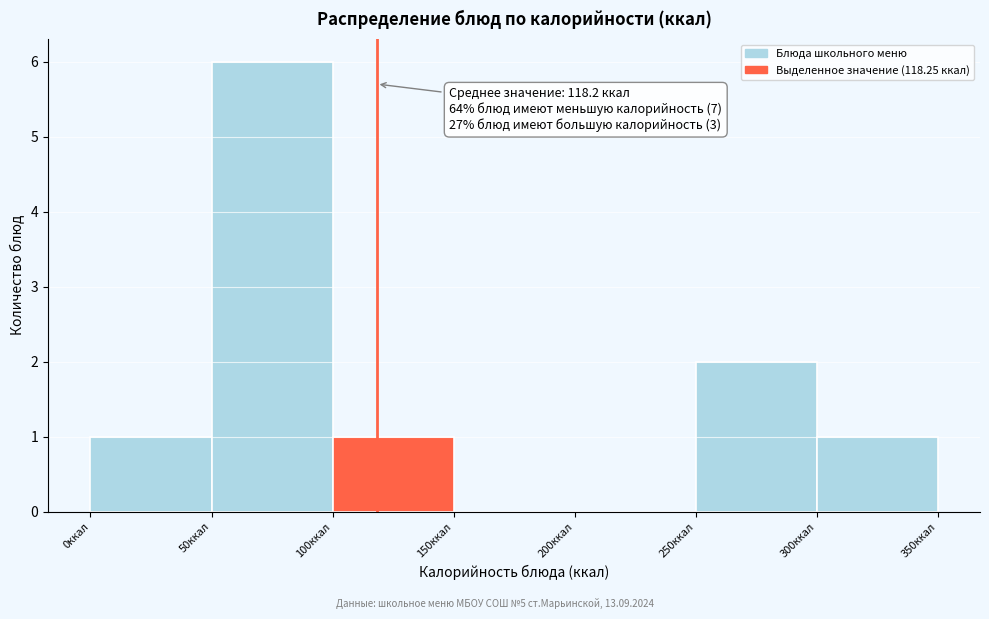

Over which range of the x-axis is the bar tallest?

50 to 100